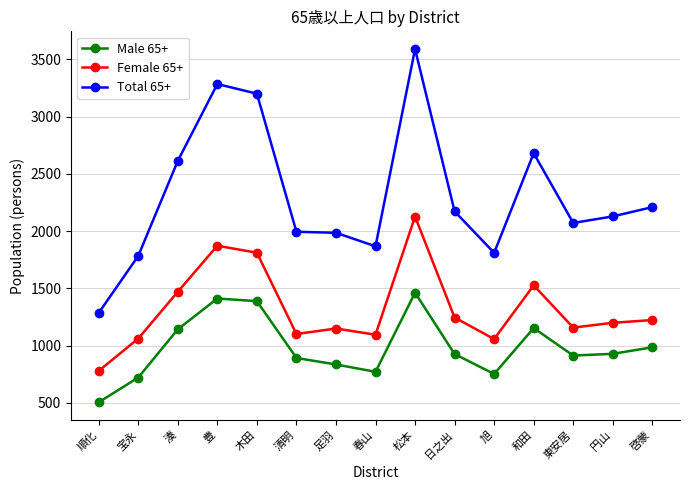

At which category is the sum across all series the highest?

松本